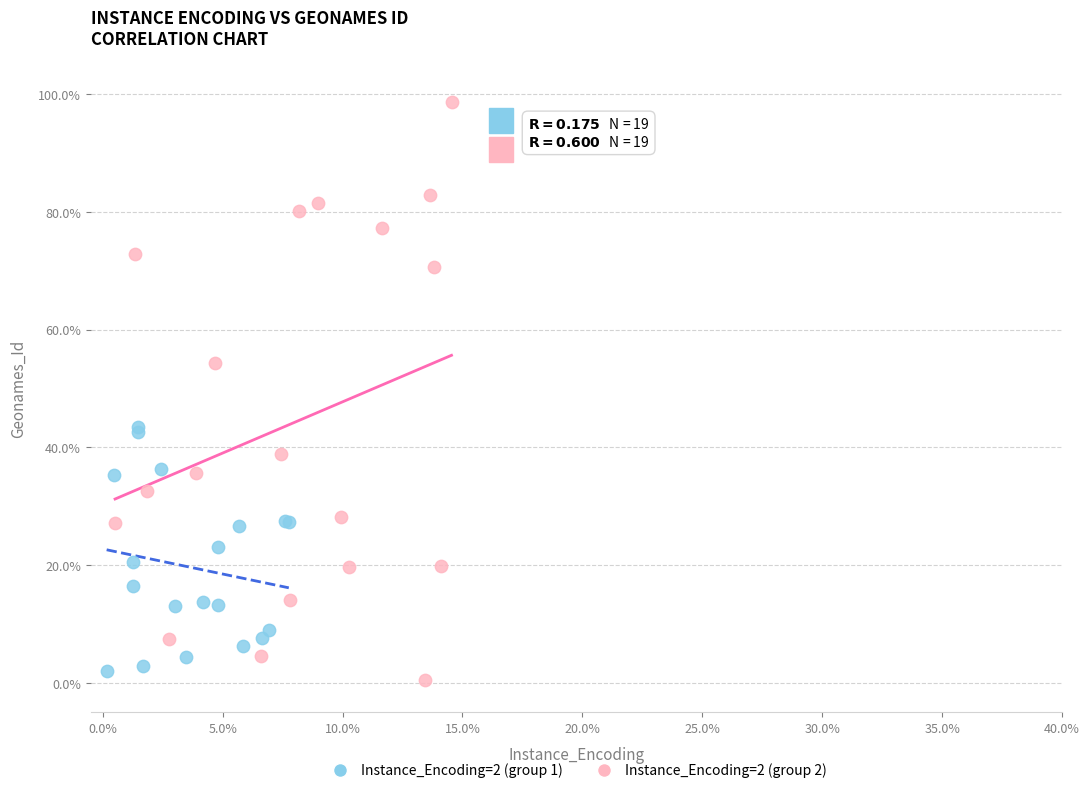

Which series reaches the maximum Y coordinate?

Instance_Encoding=2 (group 2)